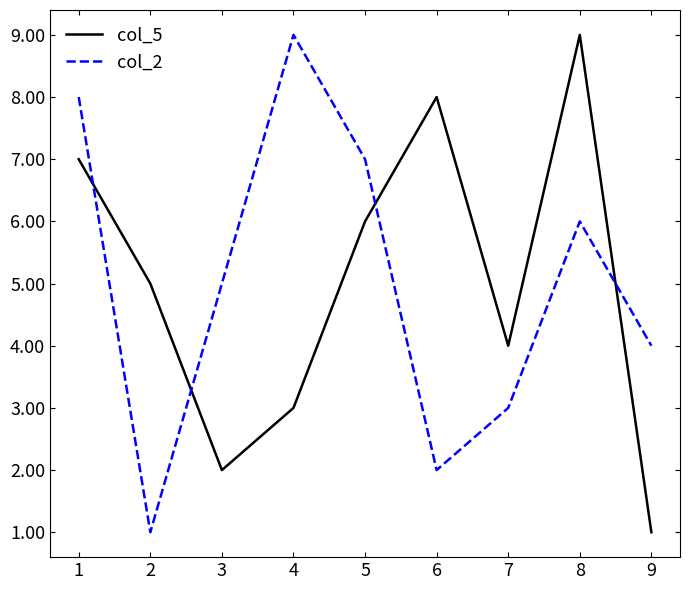

How many lines are shown in the chart?

2